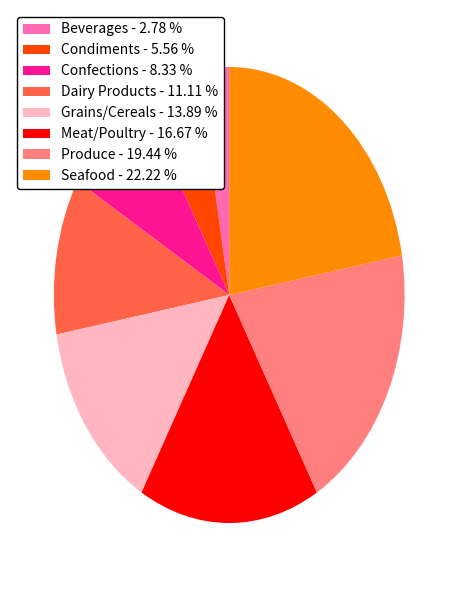

Rank the categories by value from highest to lowest.

Seafood, Produce, Meat/Poultry, Grains/Cereals, Dairy Products, Confections, Condiments, Beverages